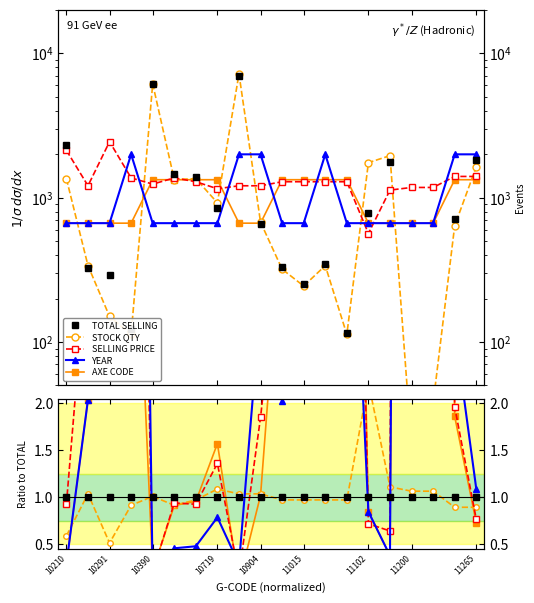

How many lines are shown in the chart?

5